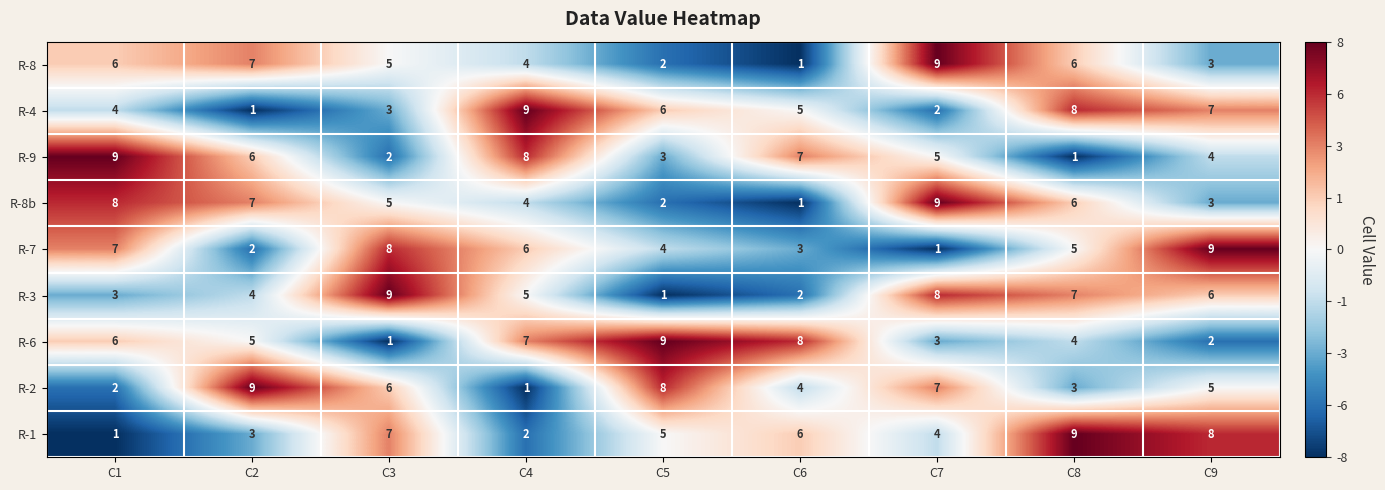

What is the difference between the R-4 values at C2 and C1?

3